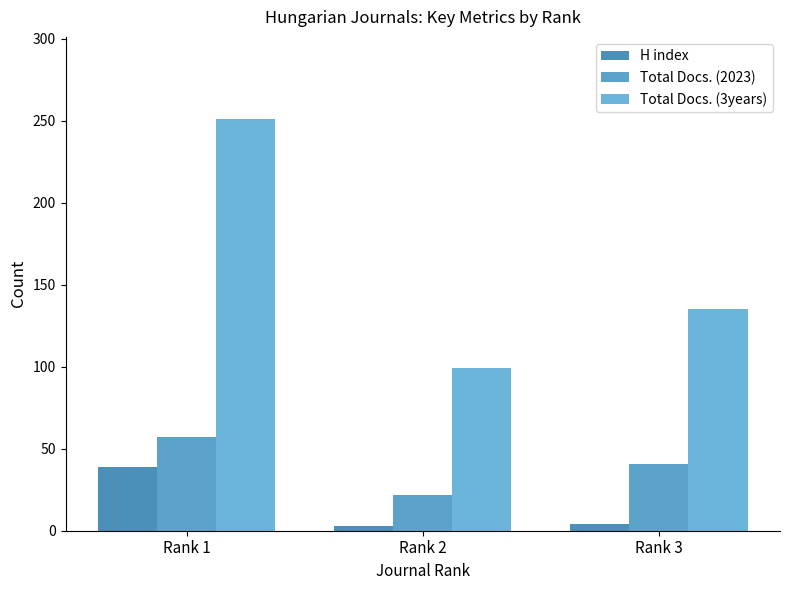

How many data points does each series have?

3